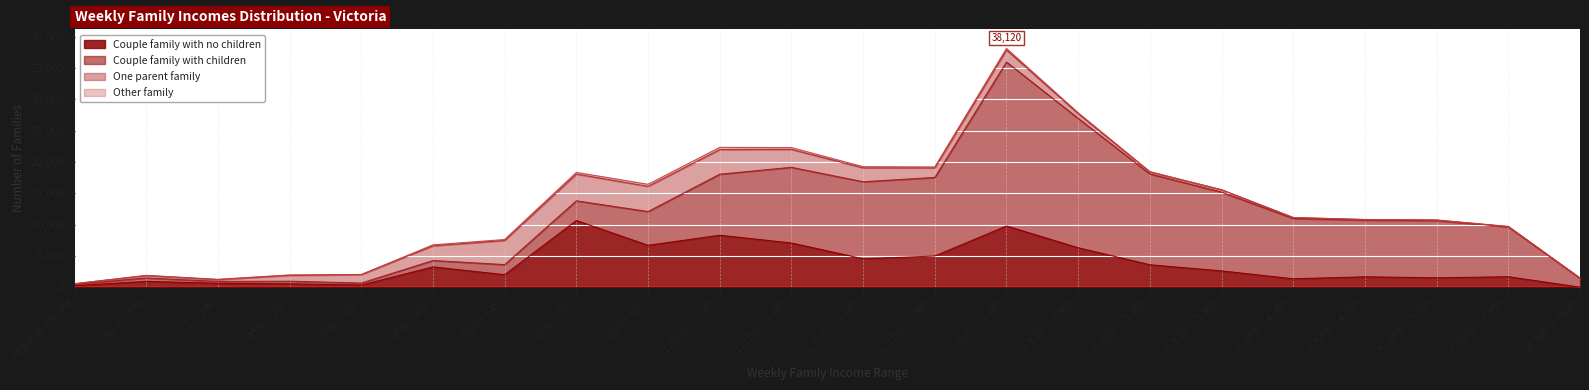

The value of One parent family at $1,750-$1,999 is 2272. True or false?

False